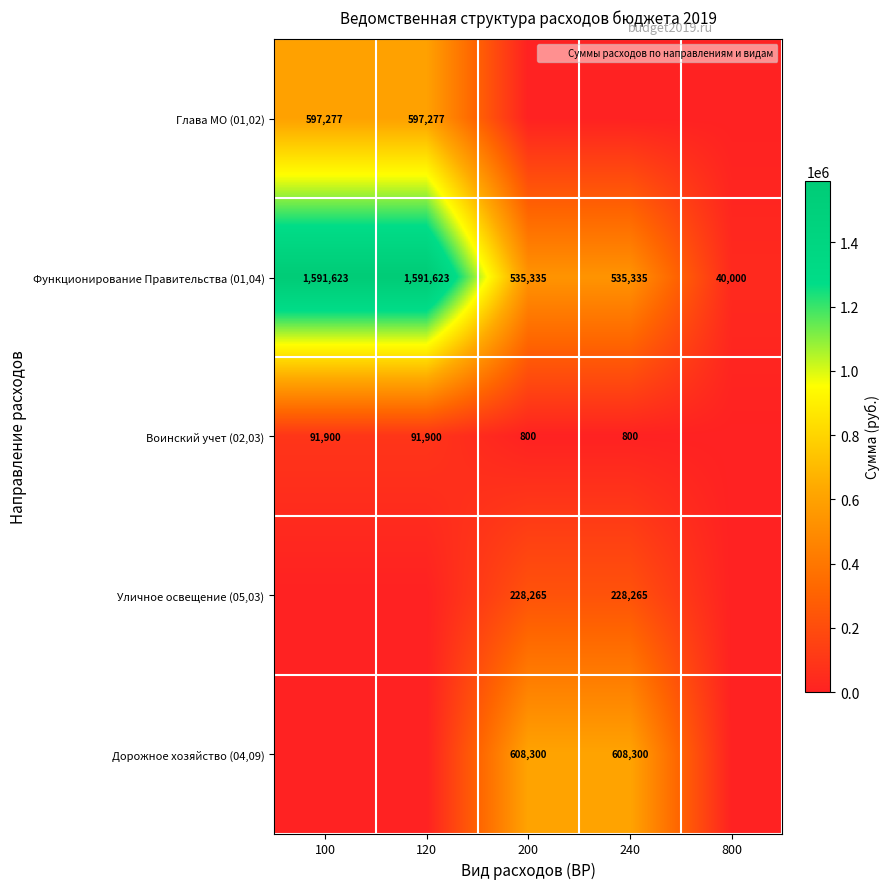

Where is Воинский учет (02,03) nearest to the value 45950?

200